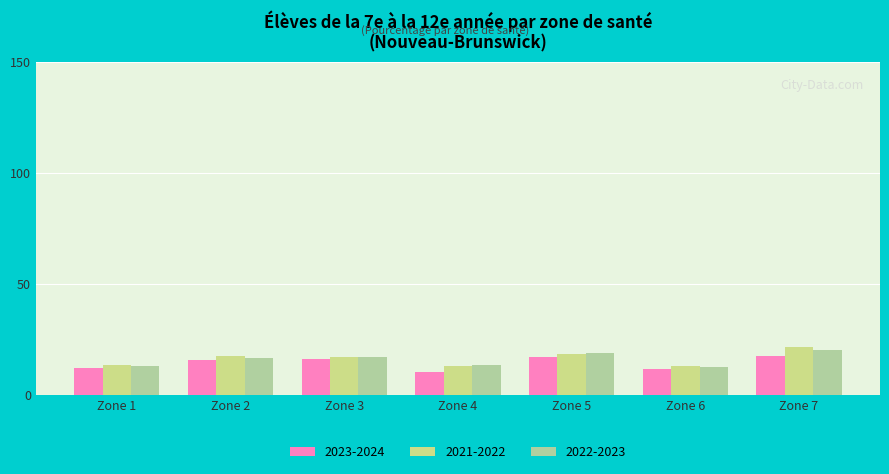

How many data points in 2023-2024 are less than 15?

3